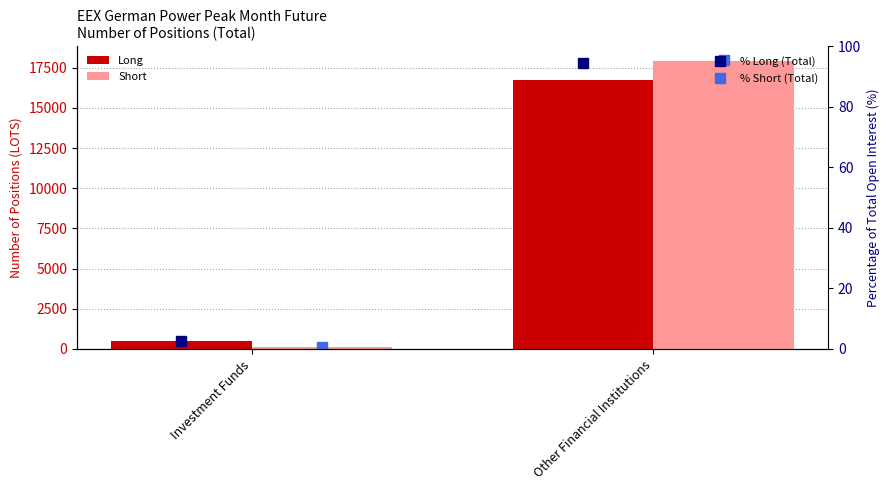

Which category has the highest value across all series?

Other Financial Institutions